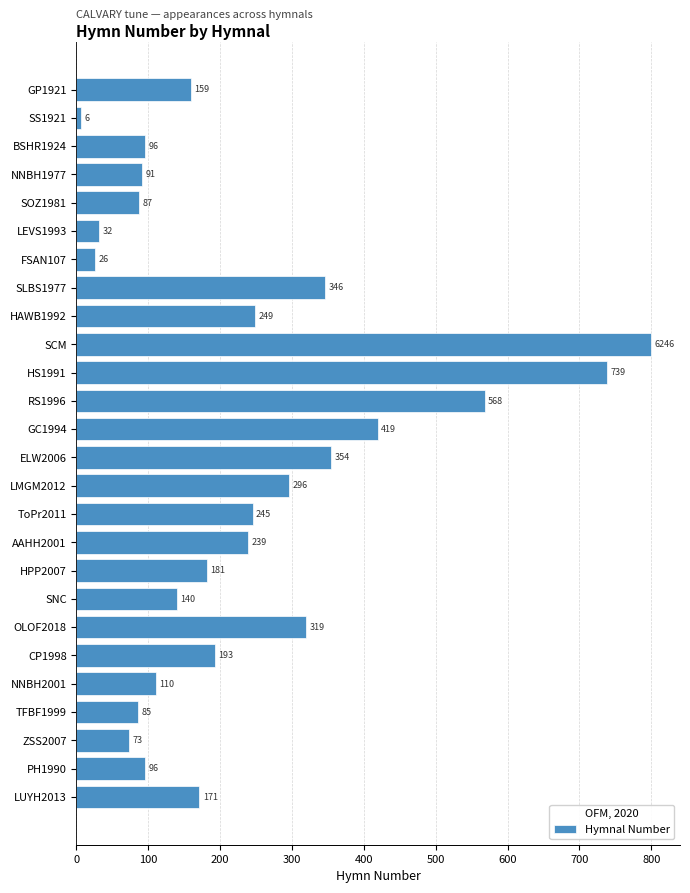

What is the average value?

235